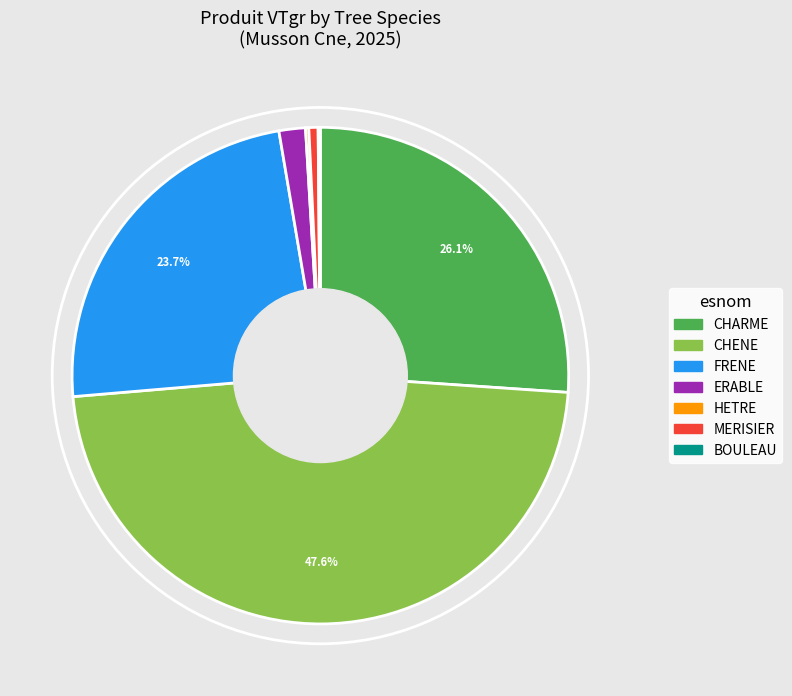

Which category has the biggest portion of the pie?

CHENE